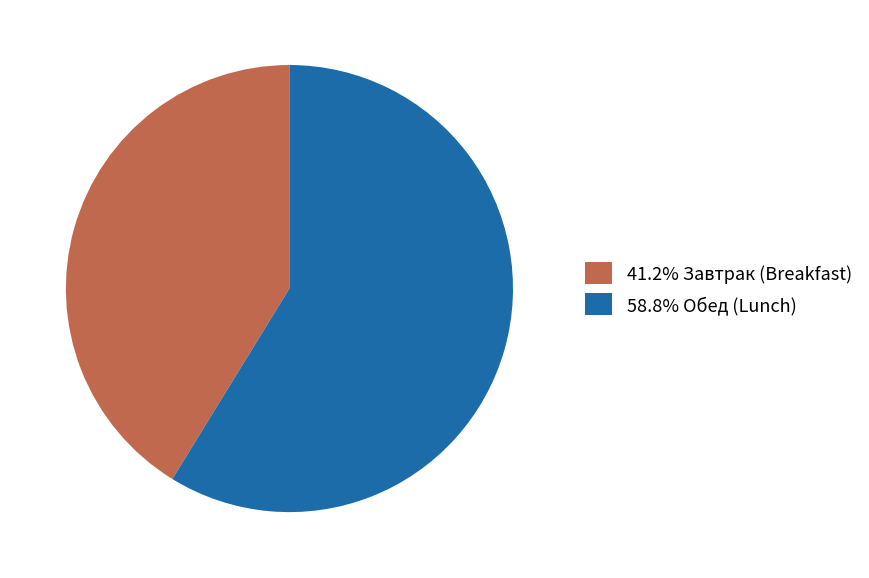

Do 58.8% Обед (Lunch) and 41.2% Завтрак (Breakfast) together represent more than half of the pie?

Yes